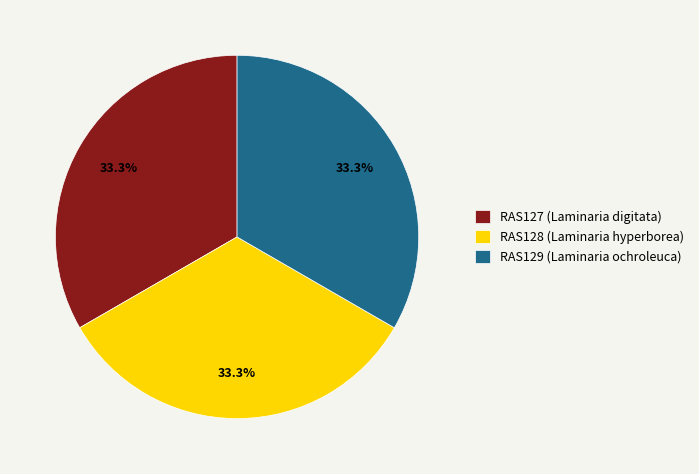

Is RAS128 (Laminaria hyperborea) the majority of the pie?

No